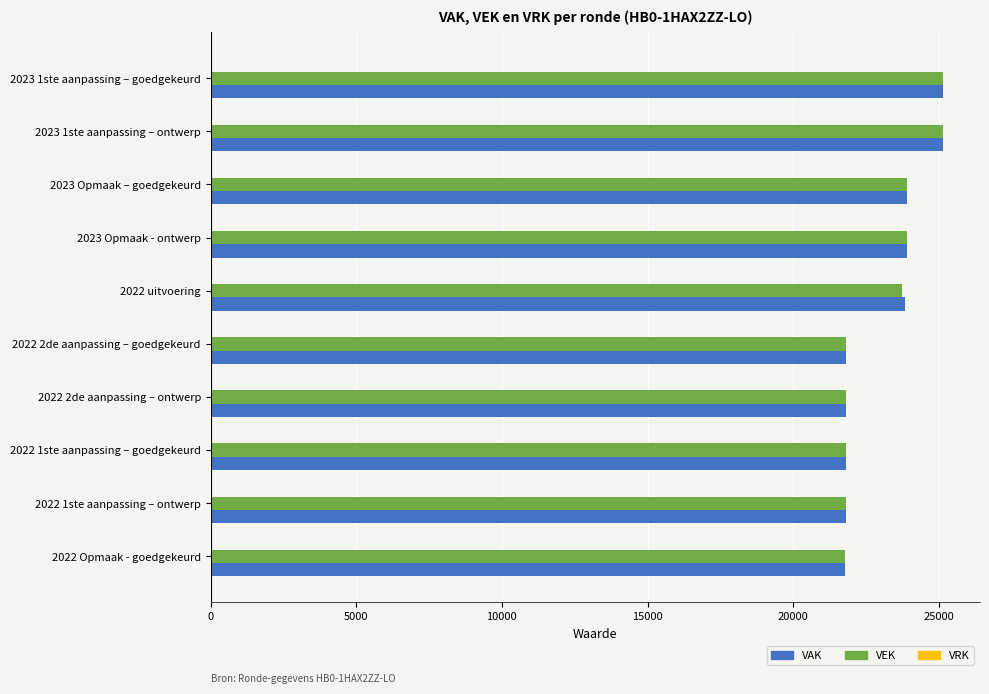

What is the sum of the VAK values at 2023 Opmaak – goedgekeurd and 2022 uitvoering?

47758